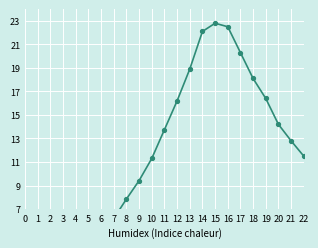

What is the sum of the values at 4 and 20?

19.0